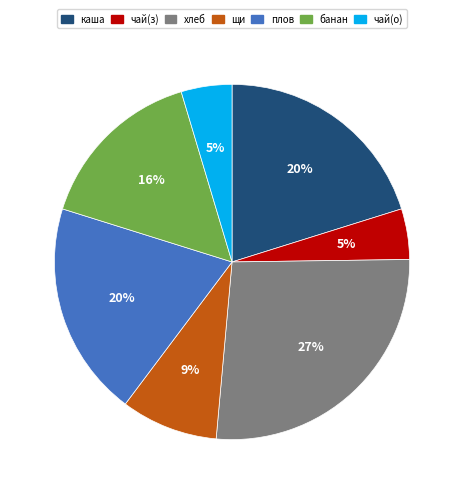

Is the sum of чай(з) and чай(о) greater than half?

No